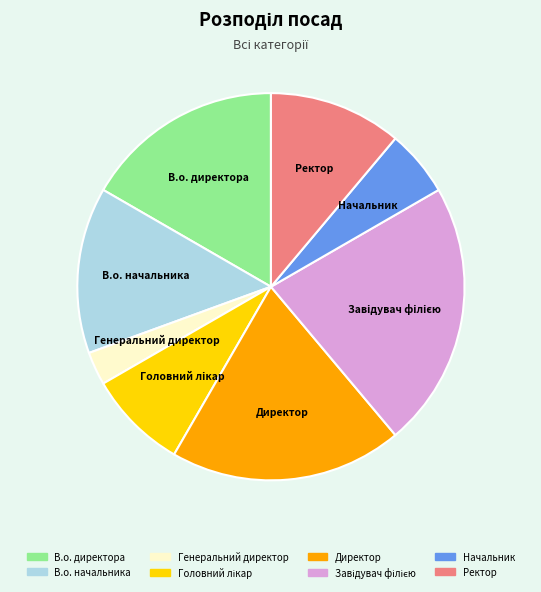

Which has a higher value, В.о. директора or Ректор?

В.о. директора